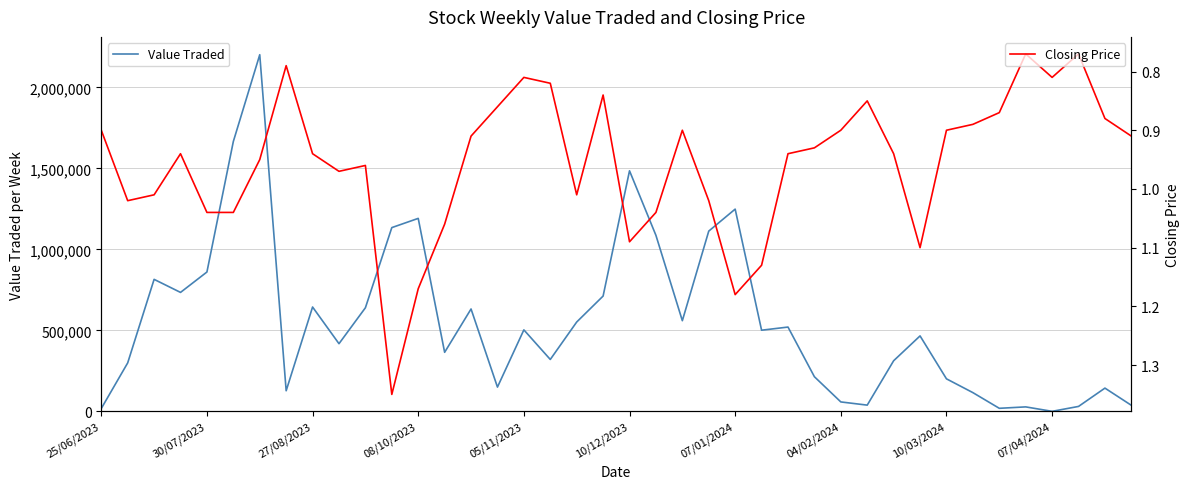

Which category has the highest value in the Closing Price series?

11